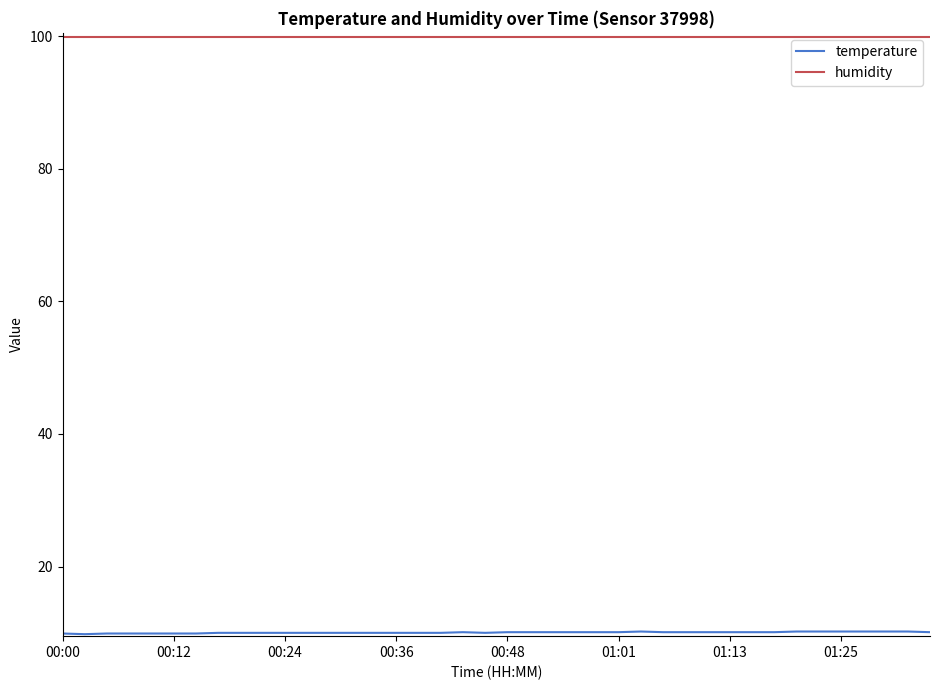

Which series has the largest total across all categories?

humidity